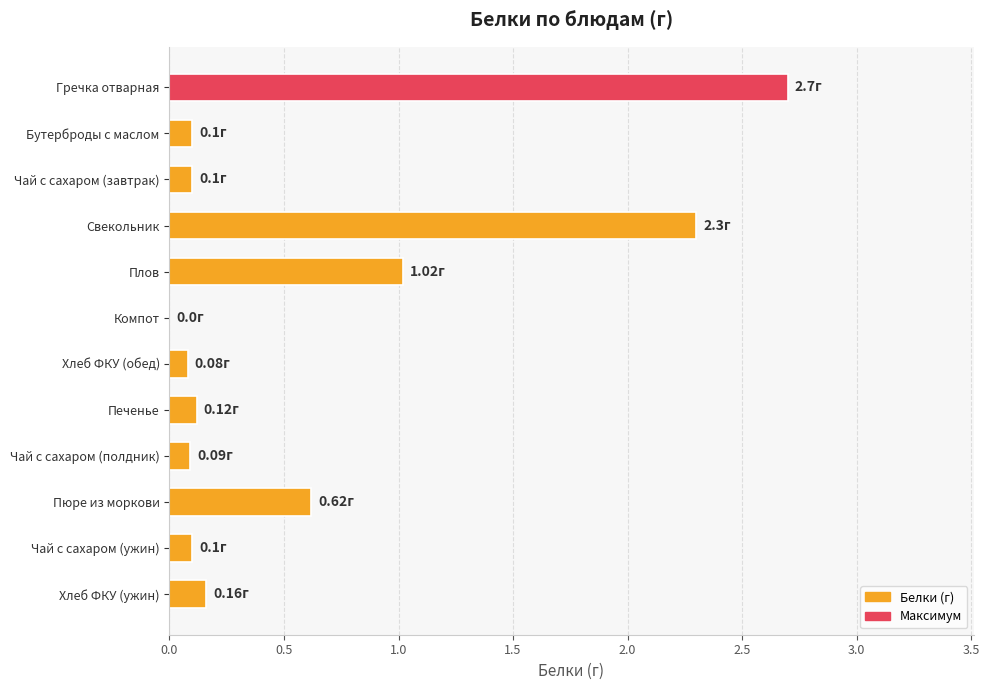

What is the sum of all values?

7.4